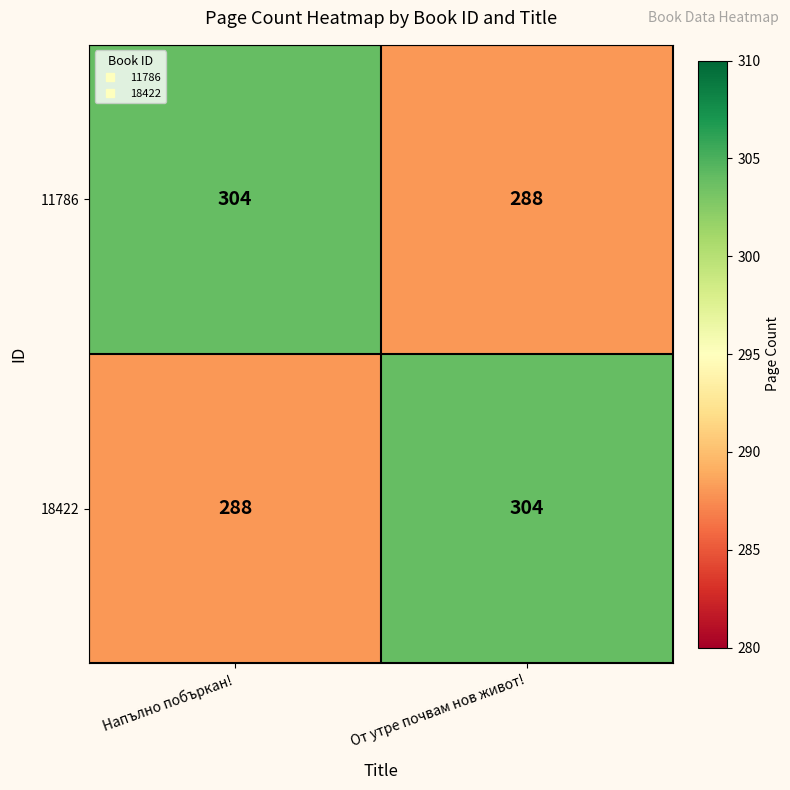

At how many categories does at least one series exceed 292?

2